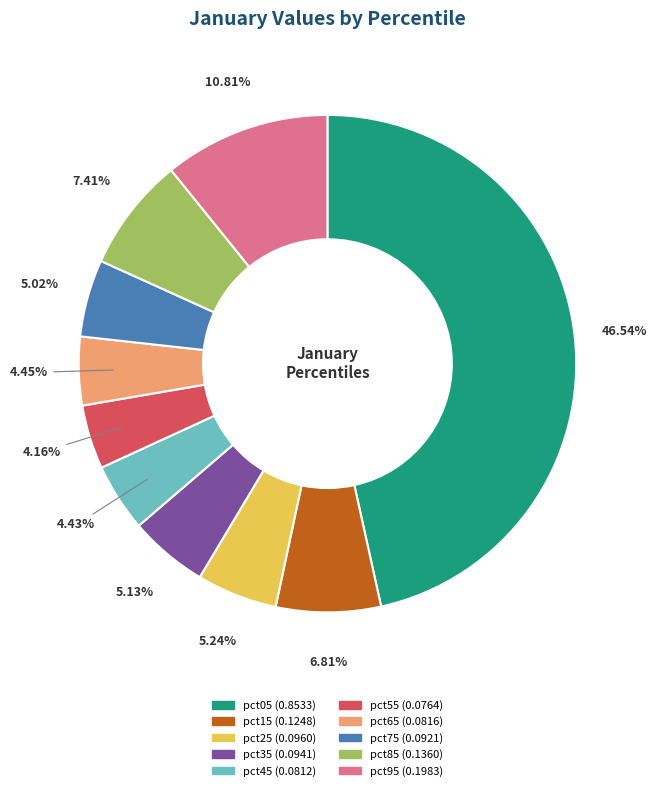

Count the number of slices in the pie.

10